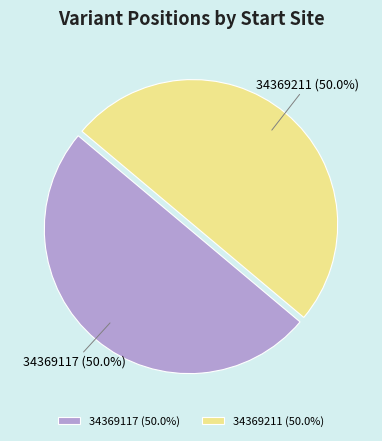

What is the ratio of the value at 34369211 to the value at 34369117?

1.0